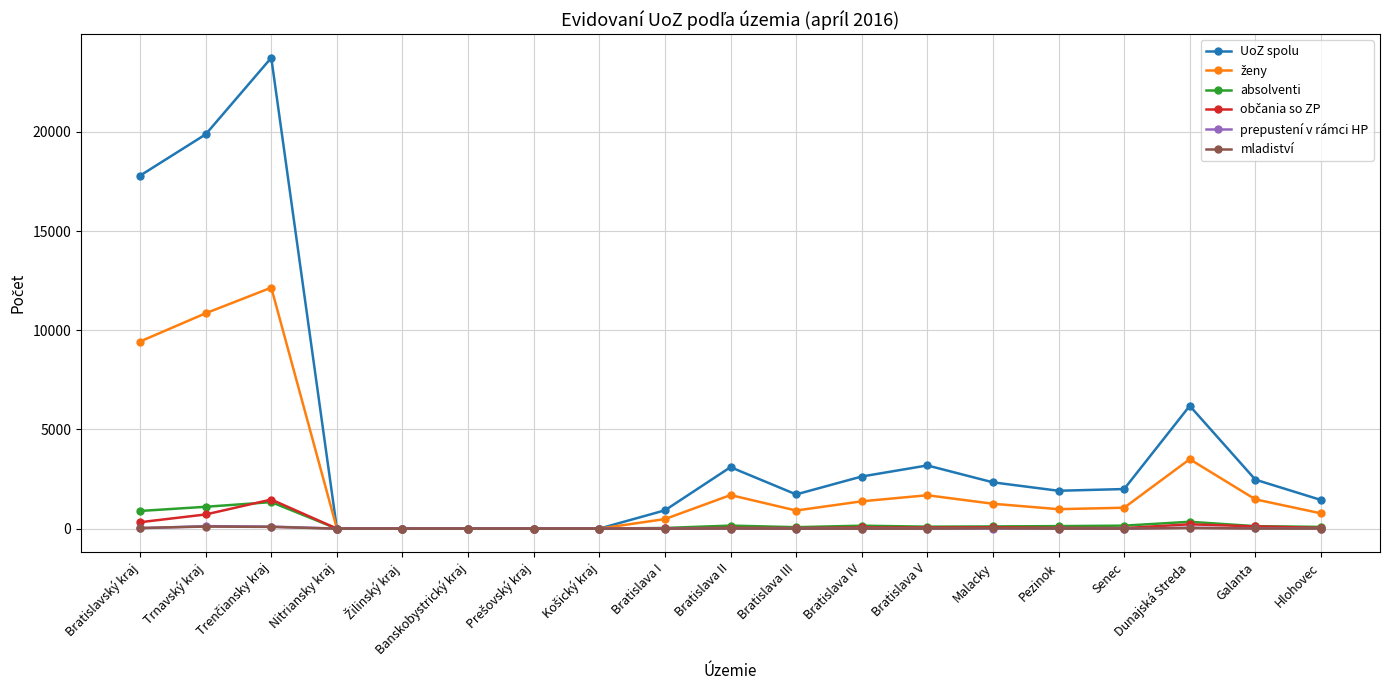

Is it true that UoZ spolu equals 1487 at Dunajská Streda?

False